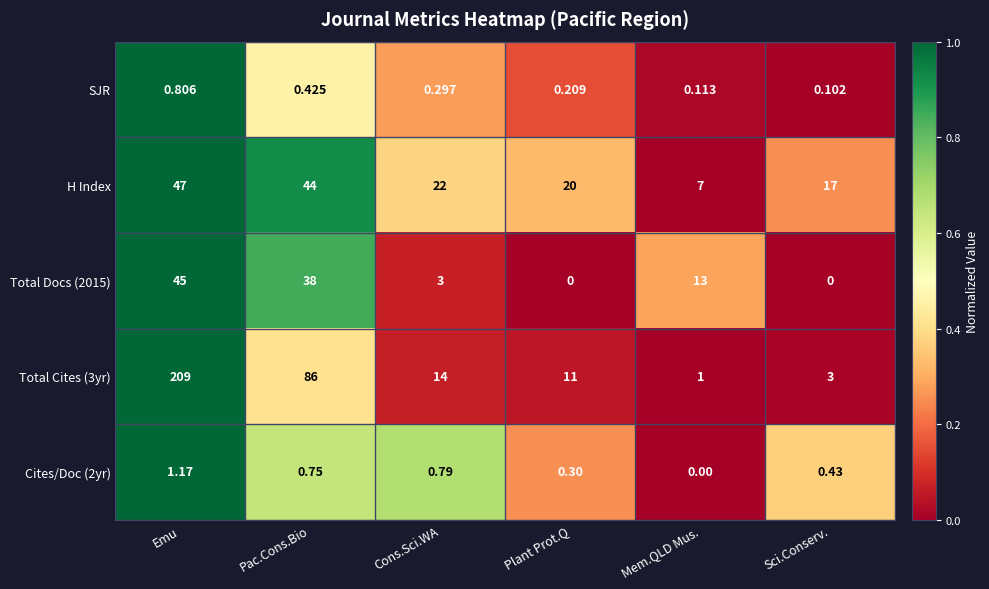

Which category has the highest value across all series?

Emu